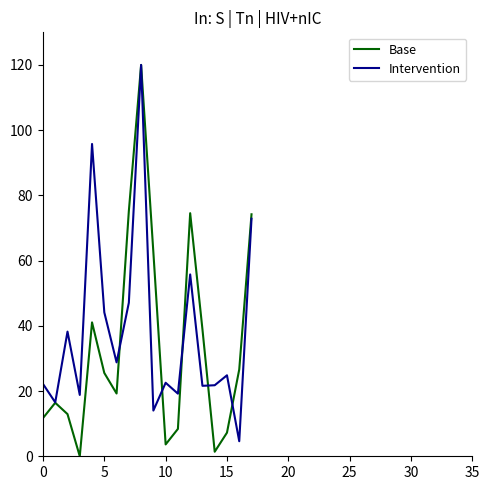

What is the maximum value shown in the chart?

120.0